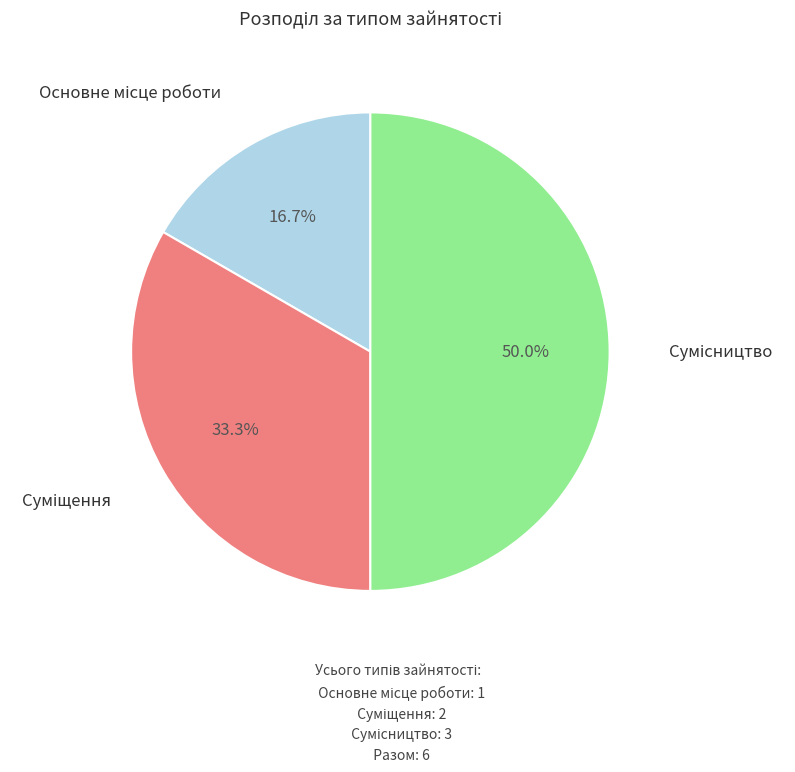

Rank the categories by value from highest to lowest.

Сумісництво, Суміщення, Основне місце роботи